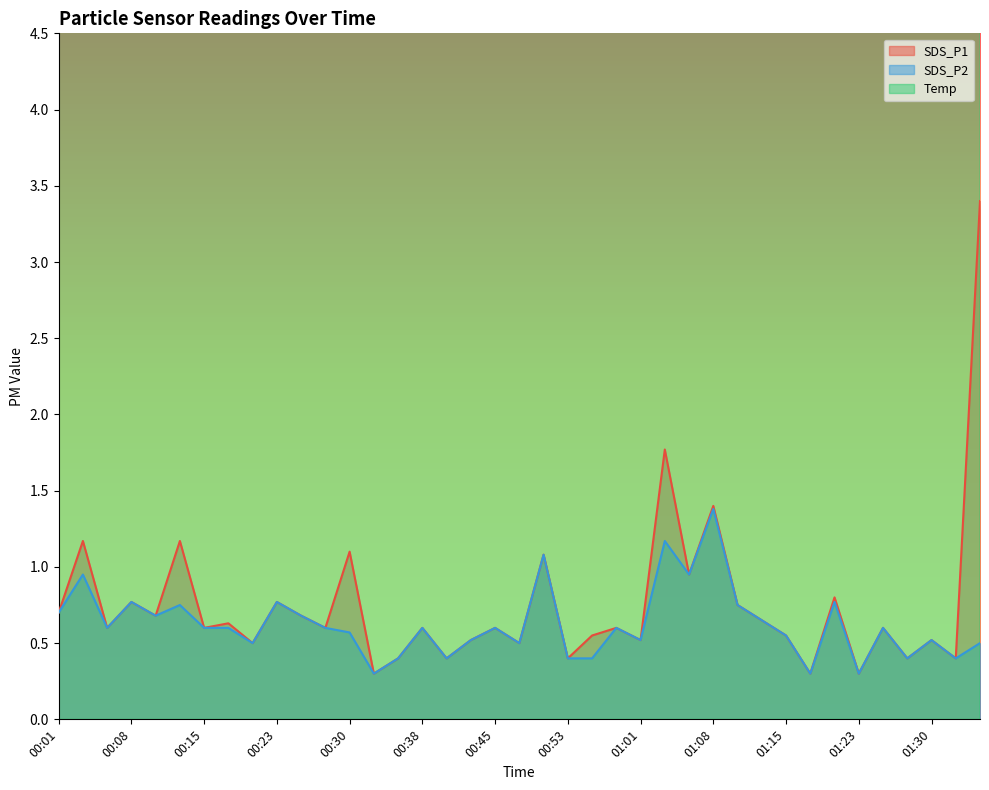

Which series changed the most between 00:30 and 00:43?

SDS_P1